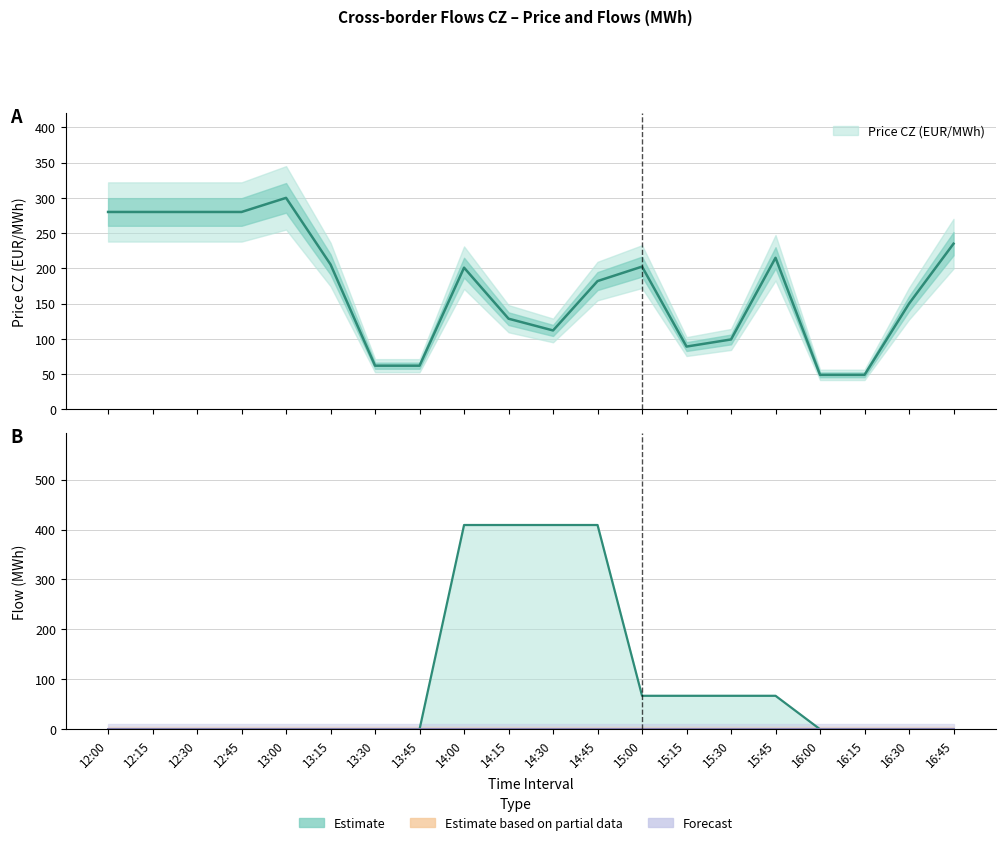

Is the value of CZ=>DE at 16:00 greater than the value of CZ=>DE(flow) at 15:15?

No